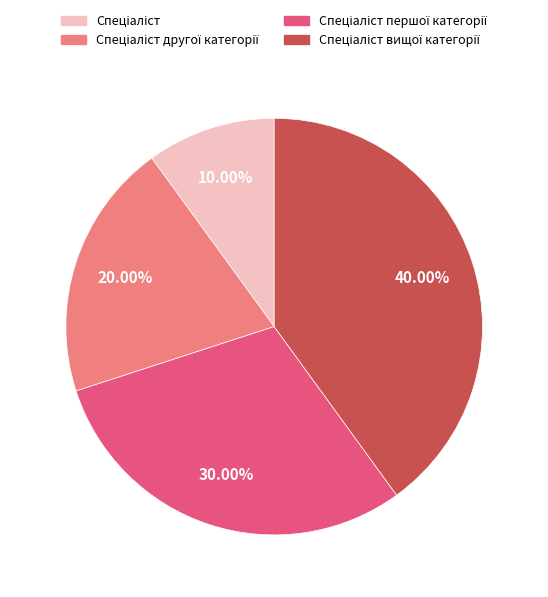

Does any single category account for the majority?

No